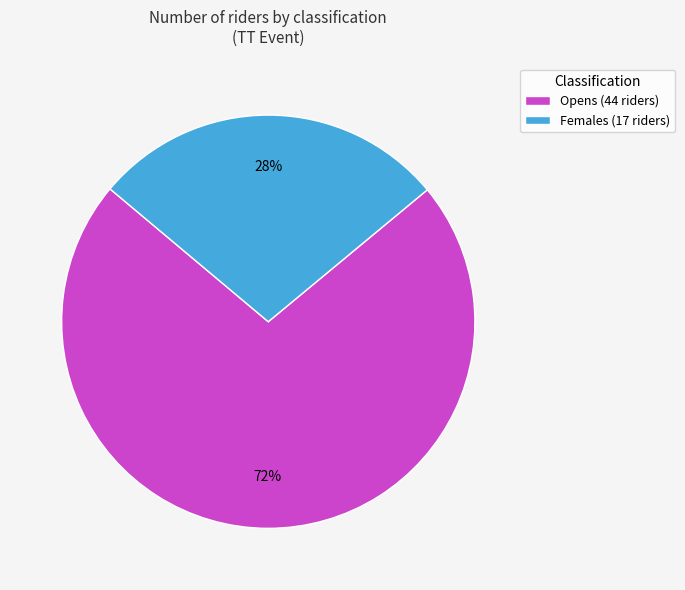

What is the ratio of the value at Opens (44 riders) to the value at Females (17 riders)?

2.6